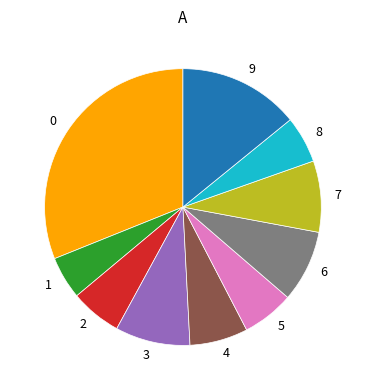

Combined, do 9 and 4 account for over 50%?

No